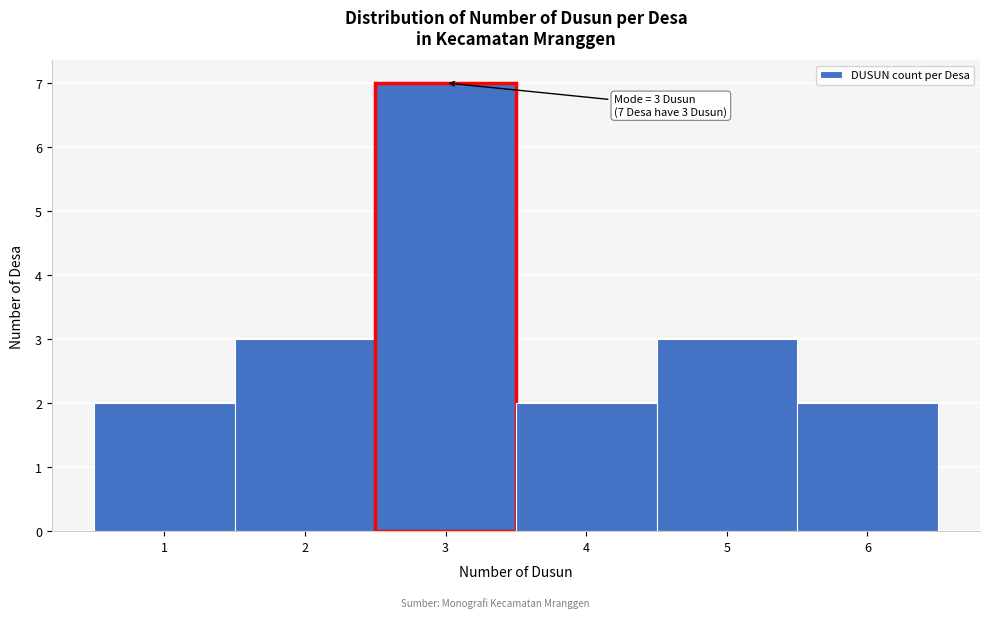

Which range on the x-axis has the tallest bar?

2.5 to 3.5